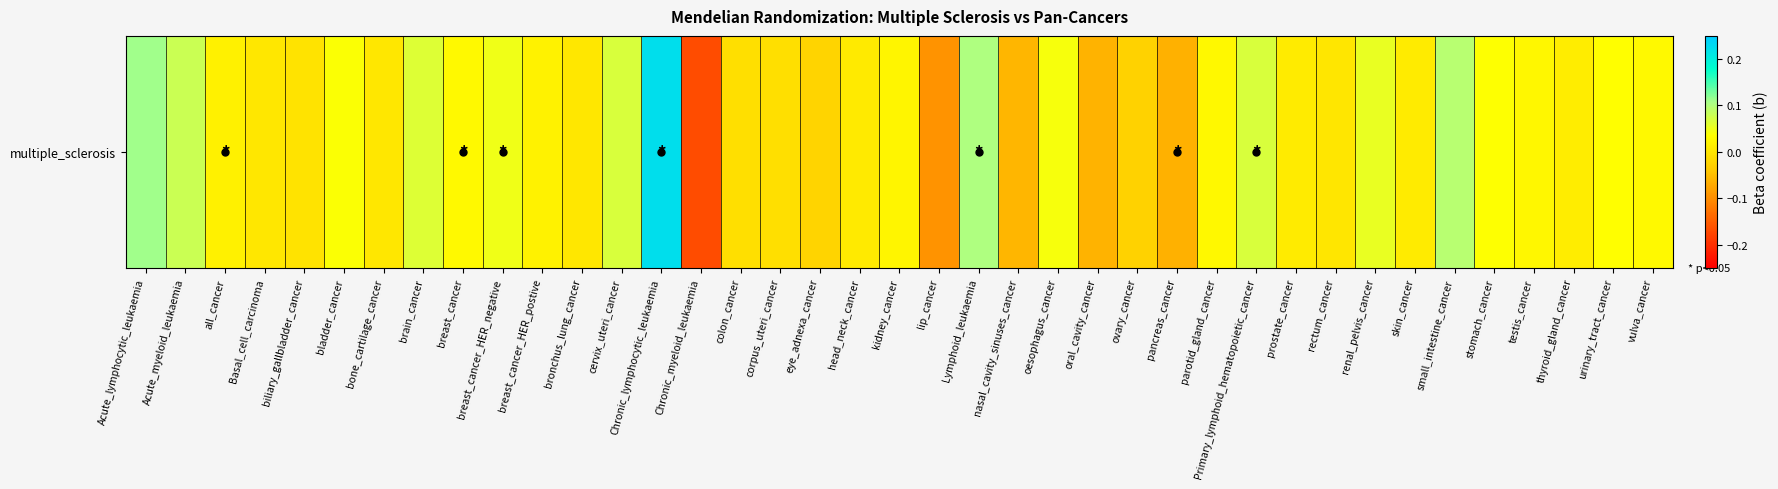

What is the sum of all values?

0.8